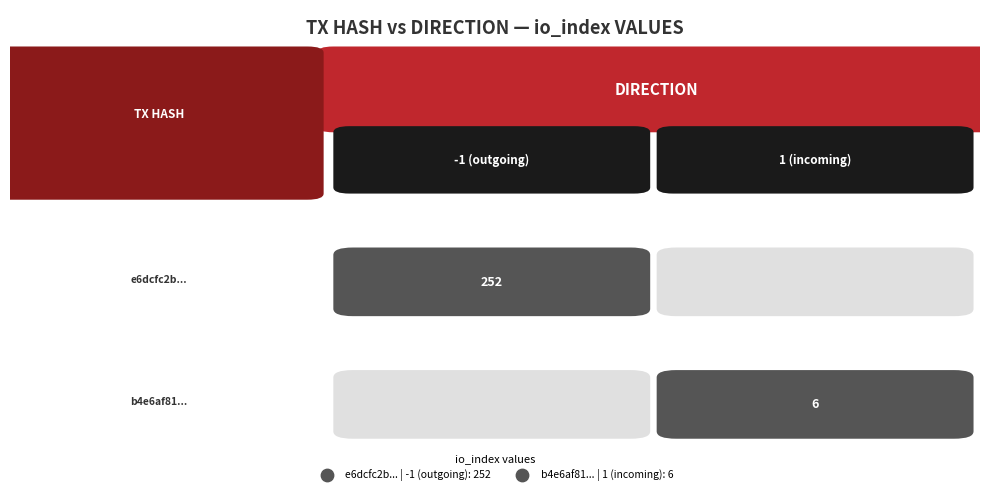

What is the total value across all series at io_index?

258